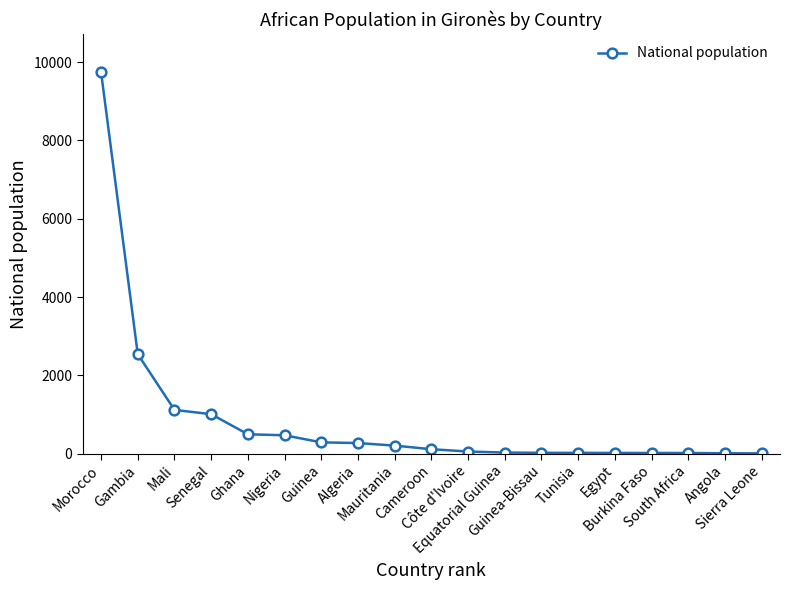

What is the difference between the maximum and minimum values?

9733